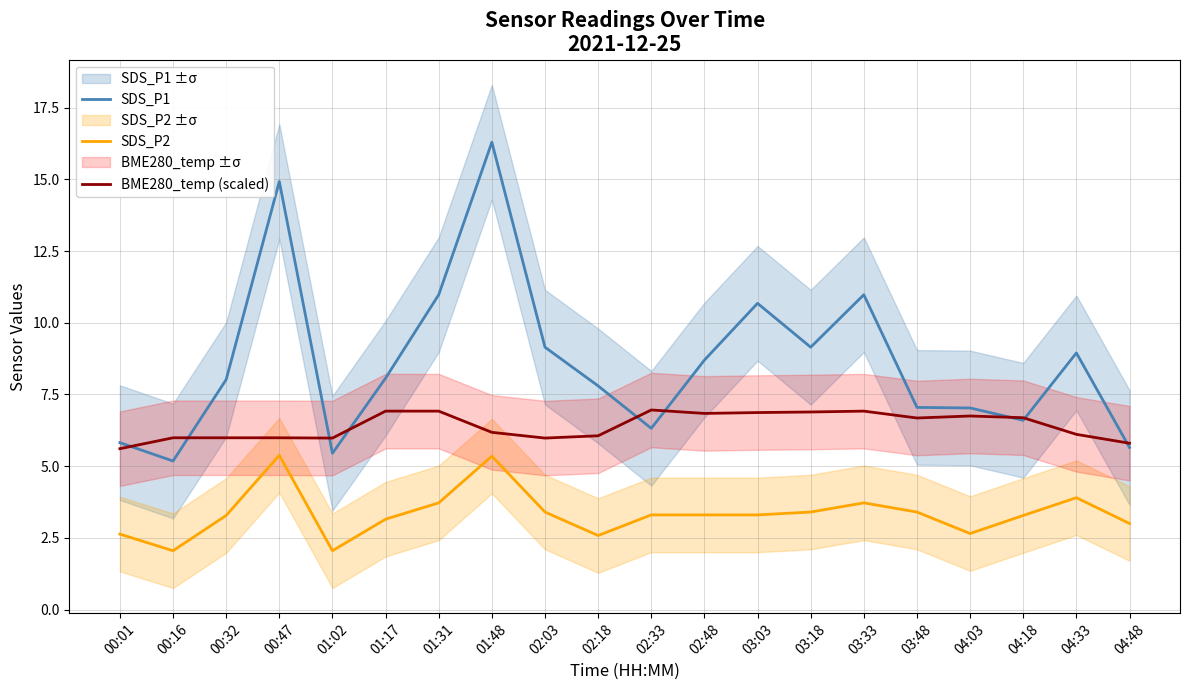

Is it true that SDS_P1 equals 6.3 at 00:47?

False